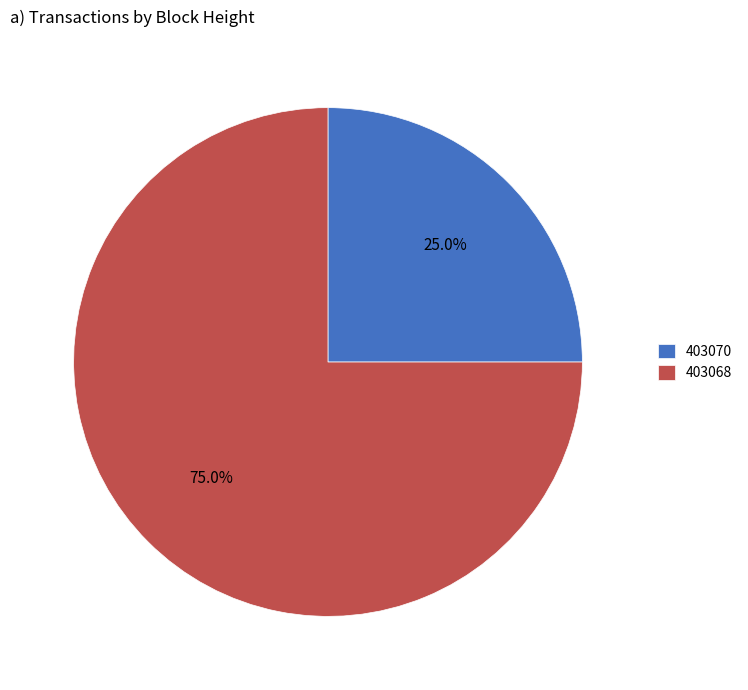

The 403068 slice represents 75% of the pie. True or false?

True